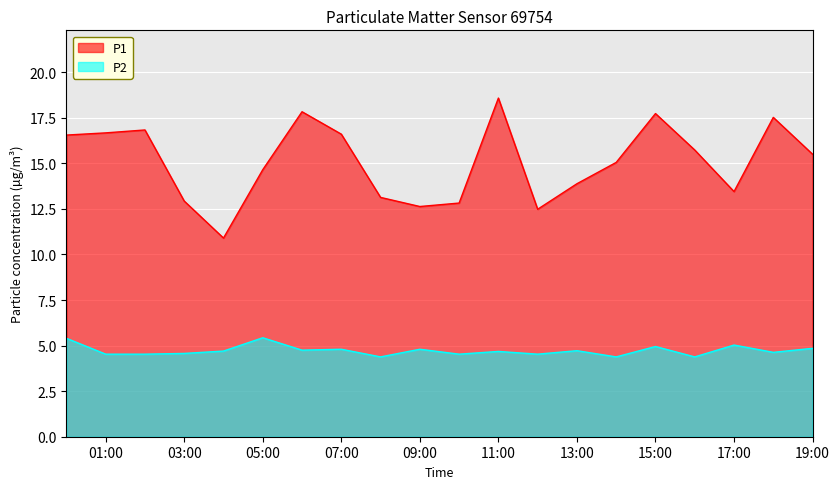

Rank the series by their maximum value, from highest to lowest.

P1, P2